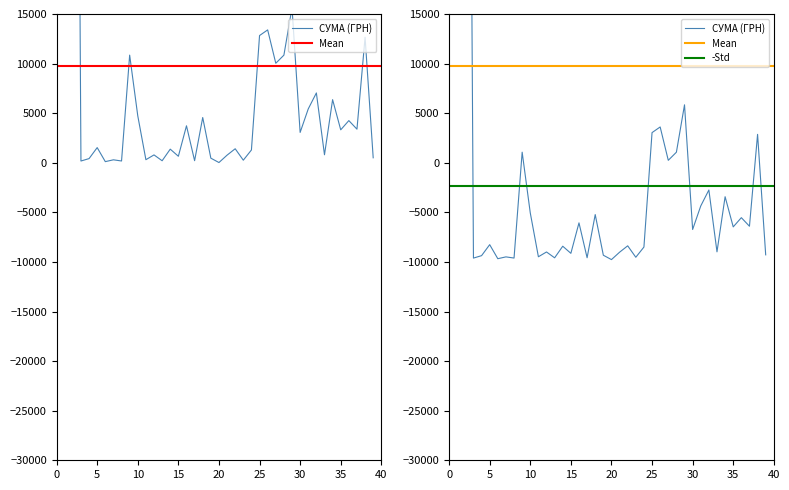

True or false: the data has more than 0 interior local peaks.

True